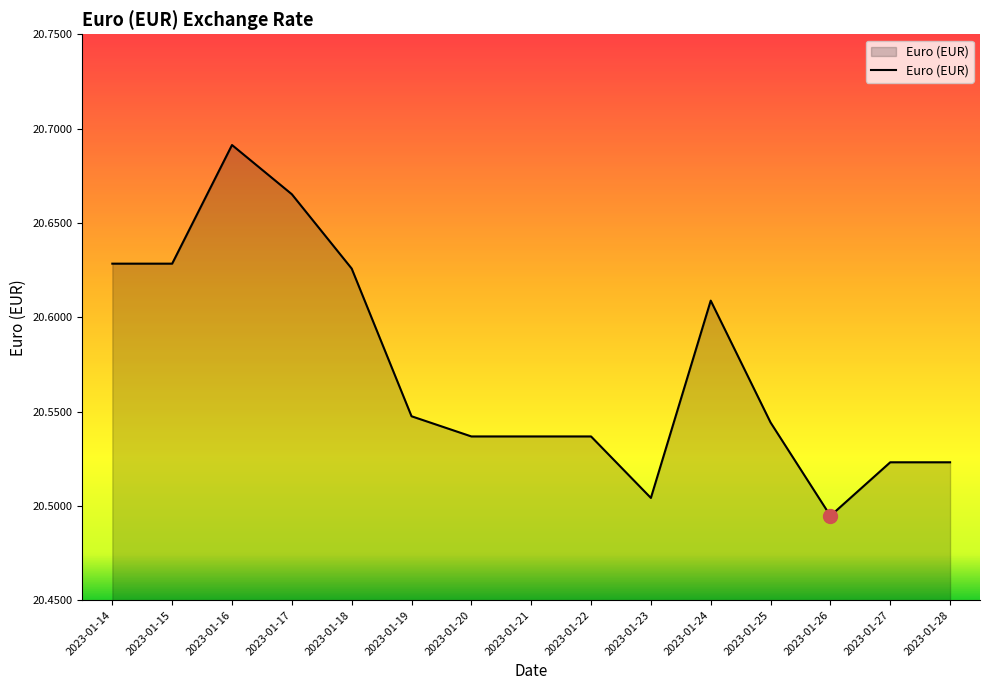

At which label is the value closest to 20?

2023-01-26